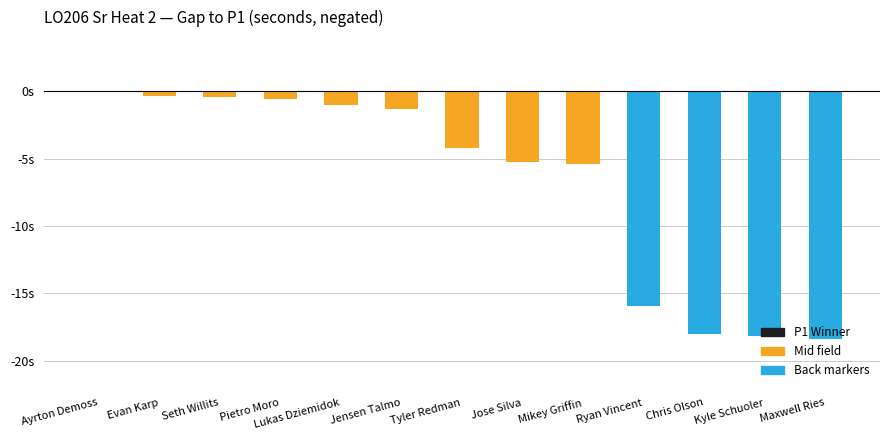

Are the bars horizontal?

No